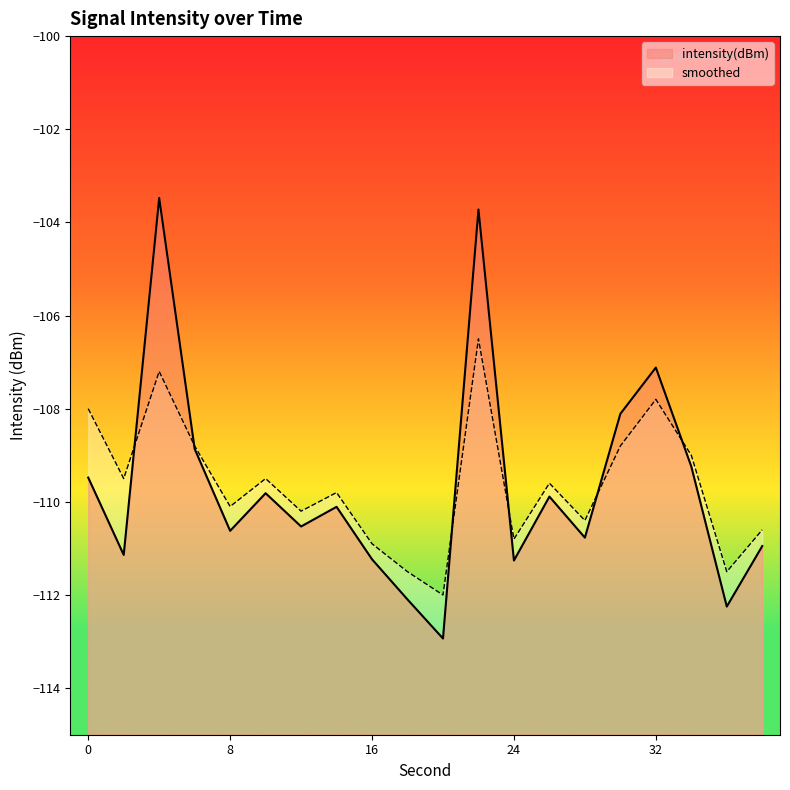

Between which two adjacent categories do smoothed and intensity(dBm) first intersect?

2 and 4